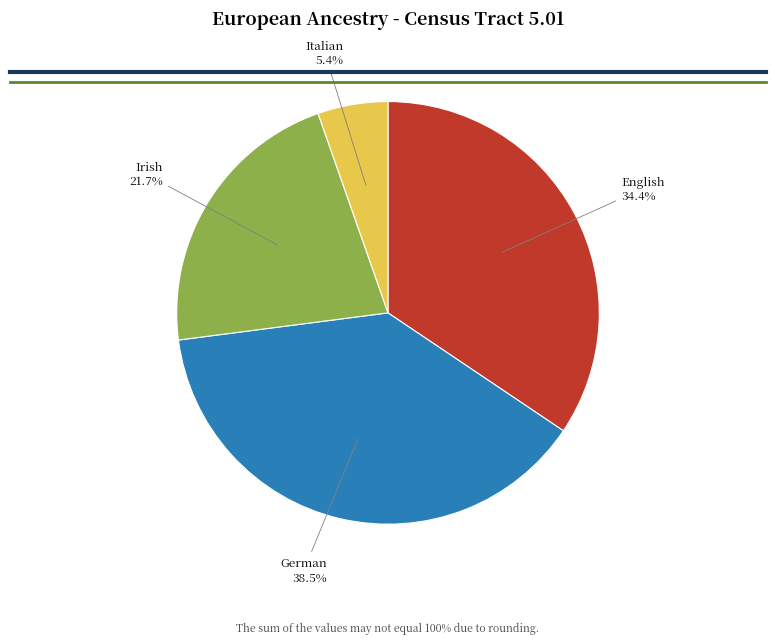

Does any single category account for the majority?

No